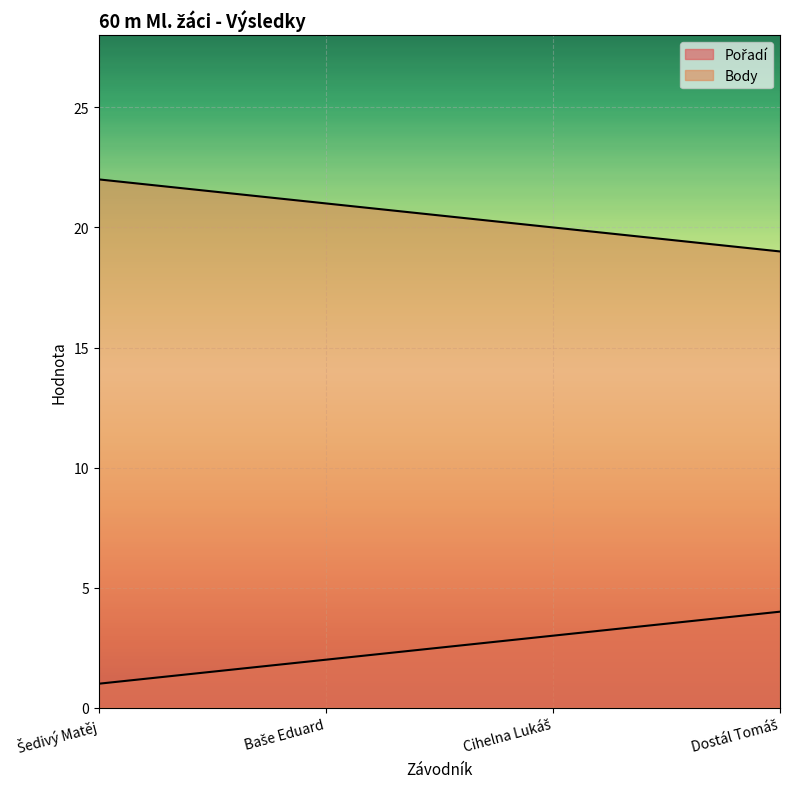

Which series has the widest spread of values?

Pořadí